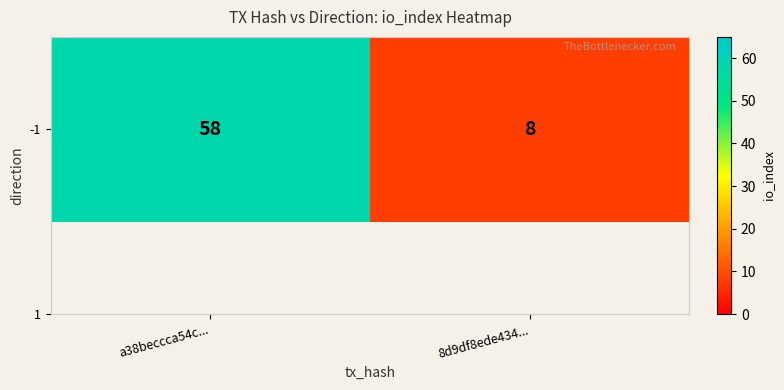

List the labels in order of value, smallest first.

8d9df8ede434..., a38beccca54c...